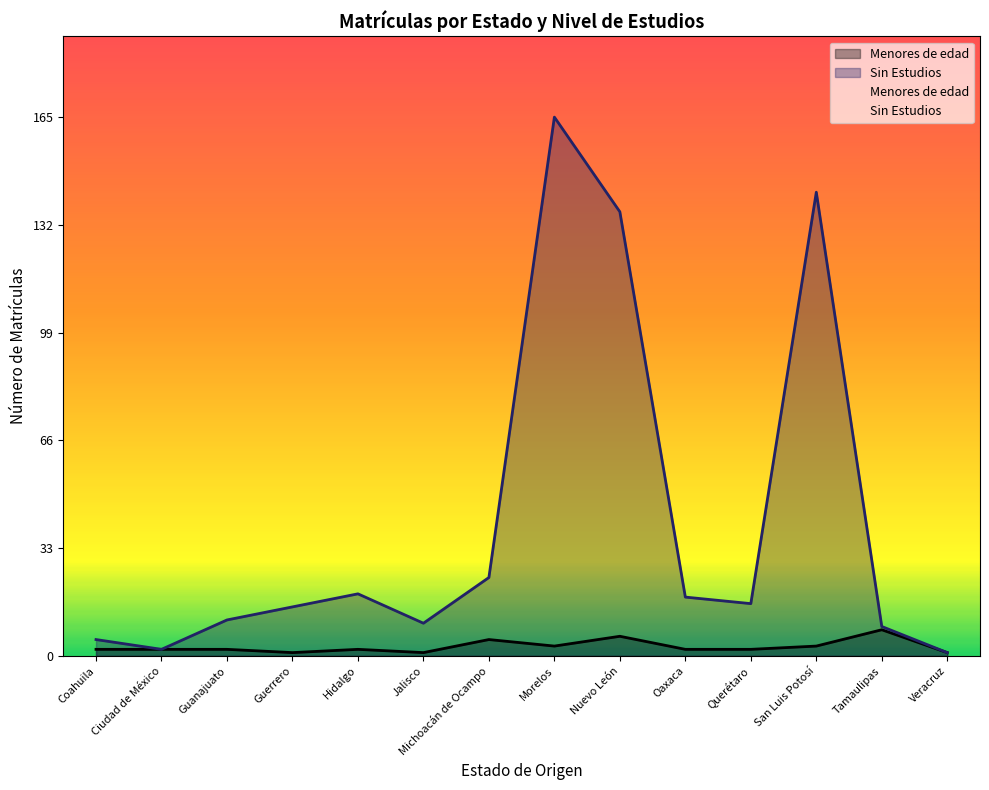

Is it true that Sin Estudios equals 5 at Coahuila?

True